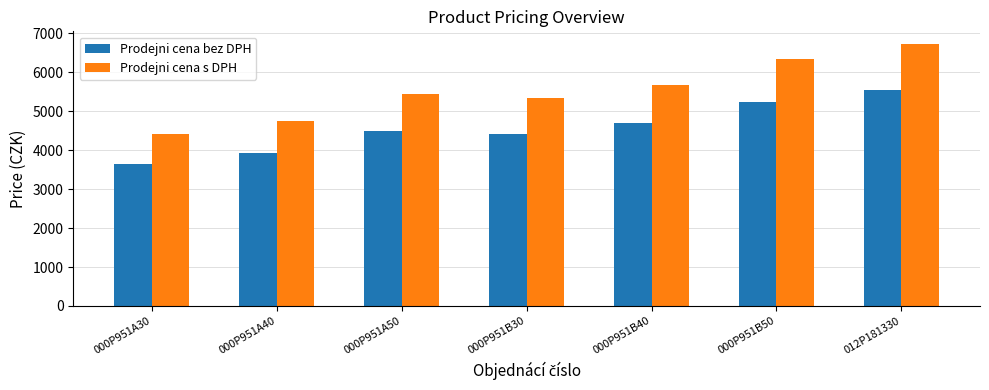

How many groups of bars are there?

7